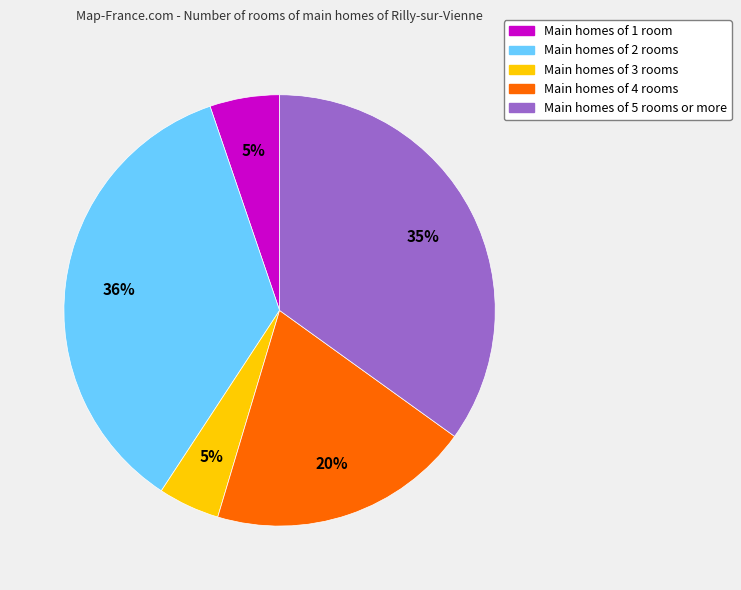

To the nearest percent, what is the difference between the largest and smallest slice percentages?

31%